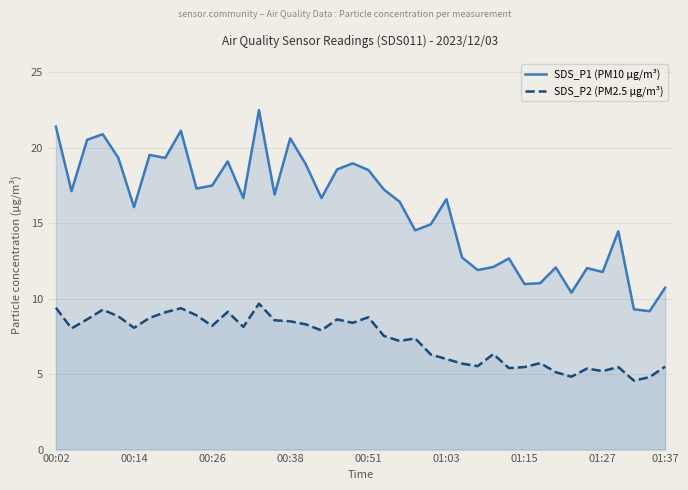

True or false: SDS_P2 (PM2.5 µg/m³) and SDS_P1 (PM10 µg/m³) intersect in this chart.

False